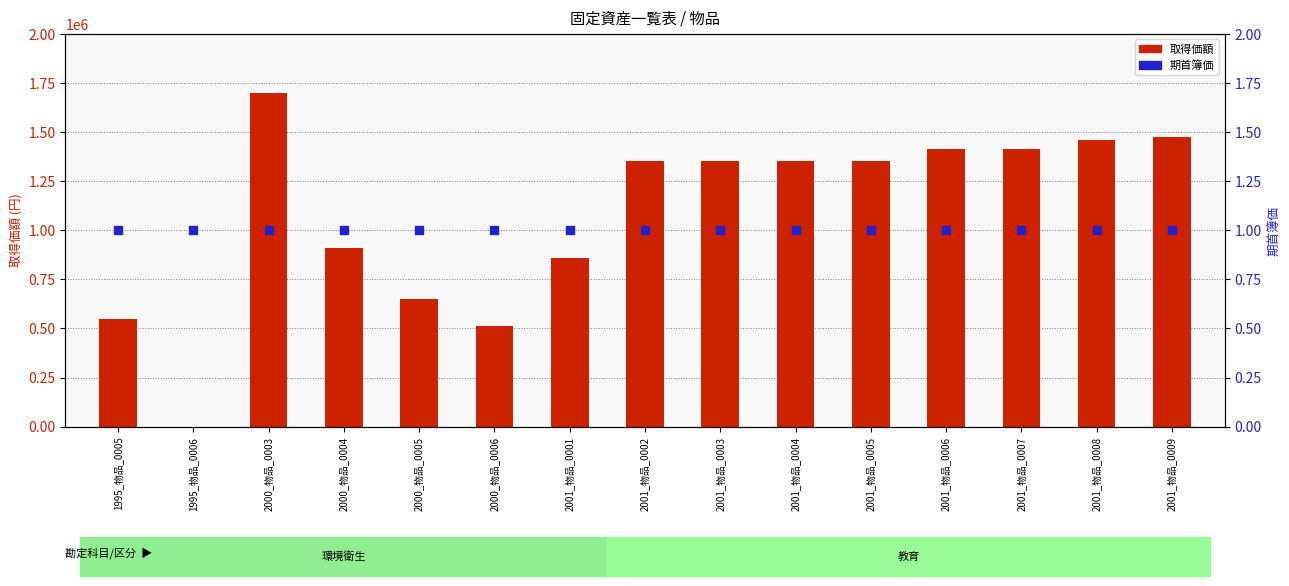

Which series reaches the maximum Y coordinate?

取得価額